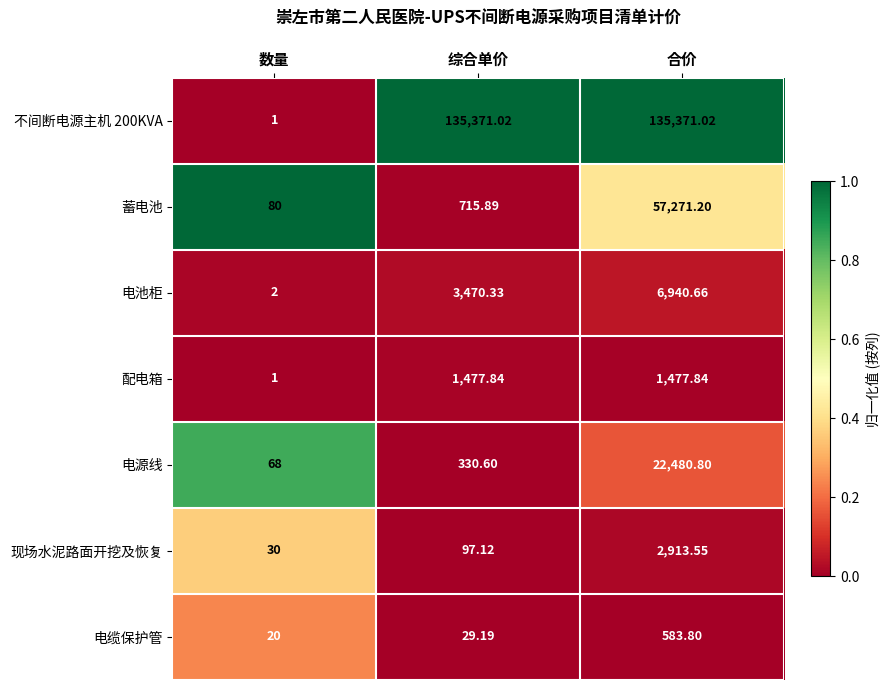

List the labels in order of 电源线 value, largest first.

合价, 综合单价, 数量